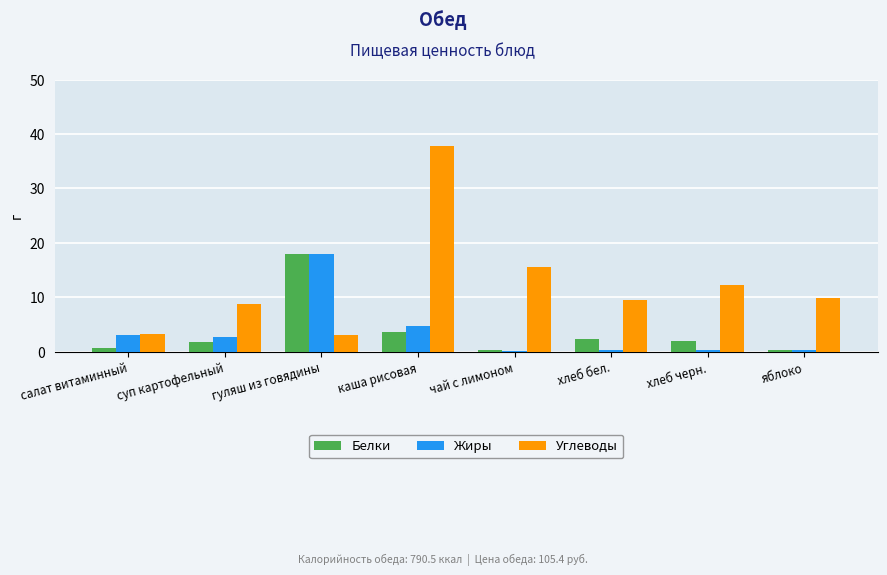

Which label corresponds to the largest value in the chart?

каша рисовая